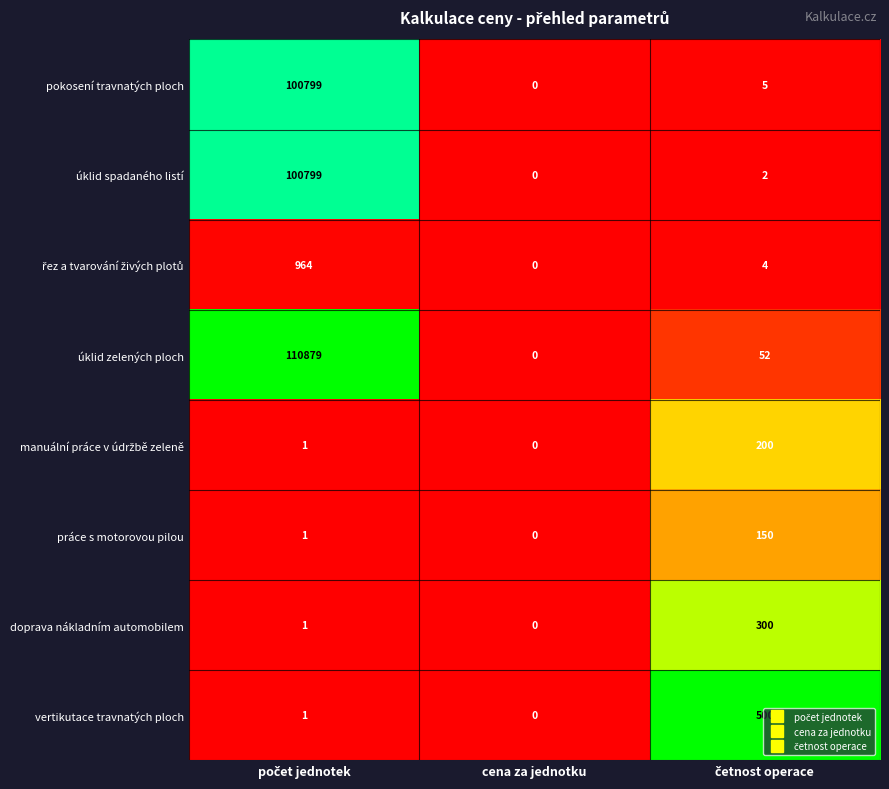

What is the average value of the úklid zelených ploch series?

36977